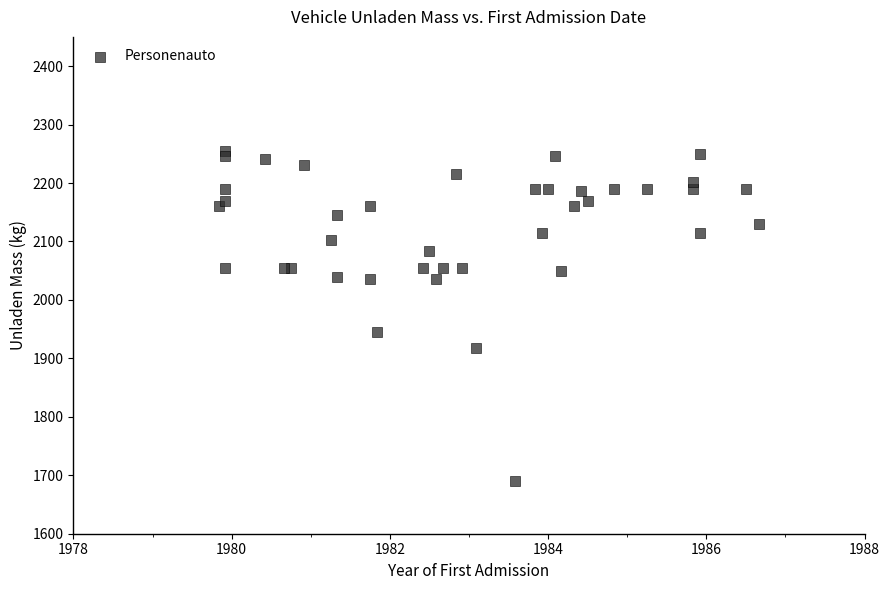

What Y value in the scatter plot is closest to 1972?

1945